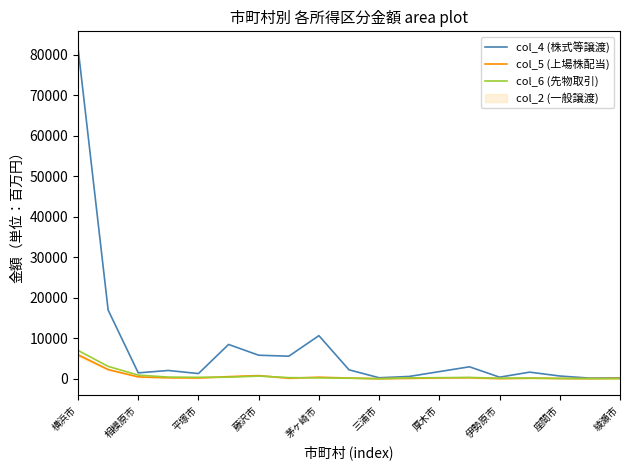

In col_4 (株式等譲渡), how many points are lower than both neighbors (excluding endpoints)?

6